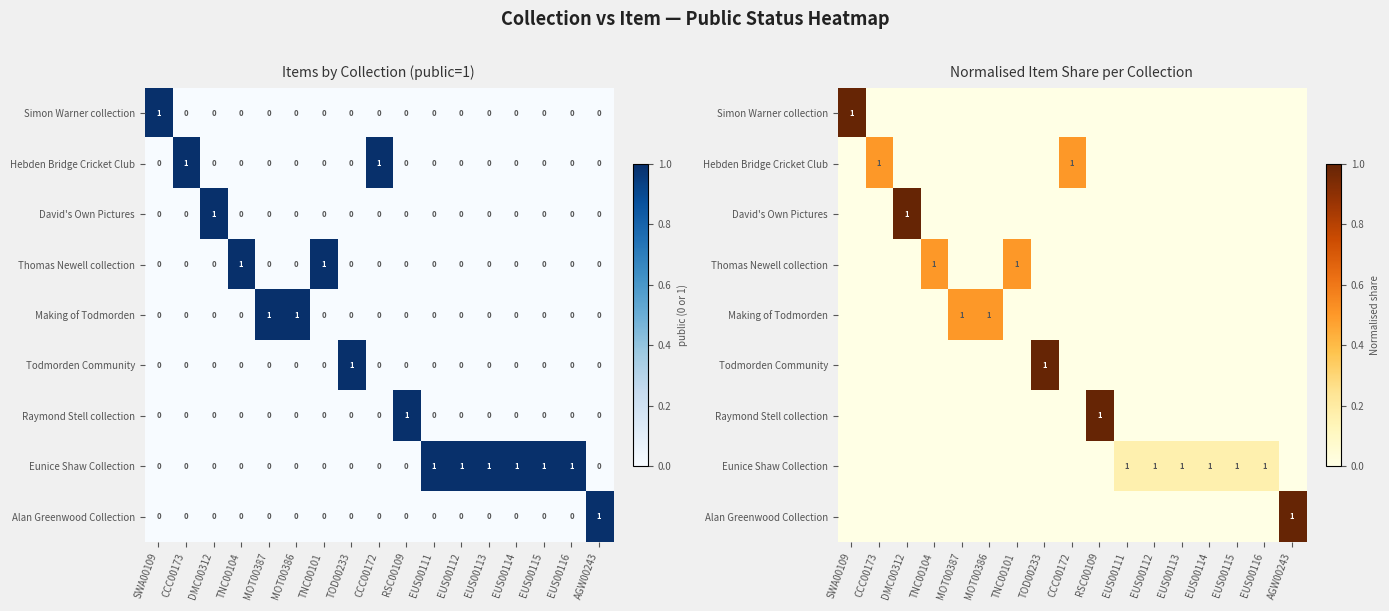

What is the difference between the highest and lowest values at EUS00114?

0.2